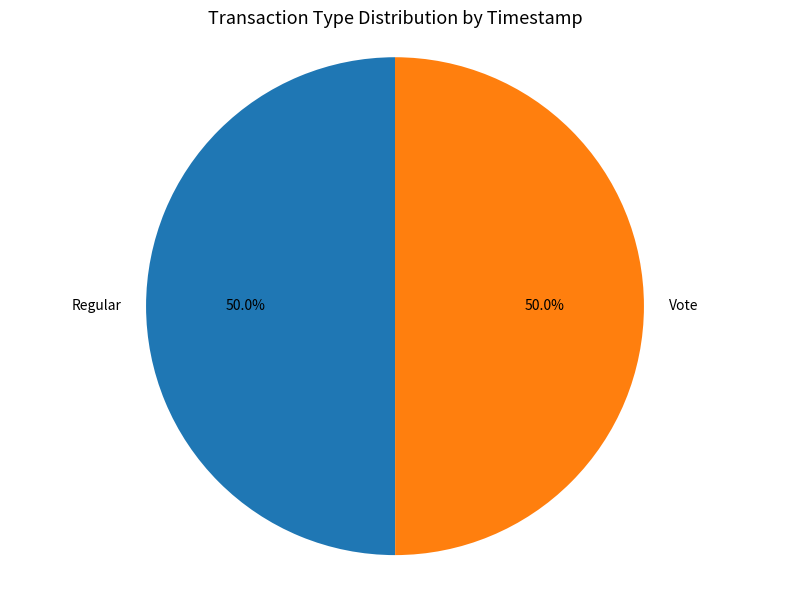

What percentage do Vote and Regular together represent?

100.0%